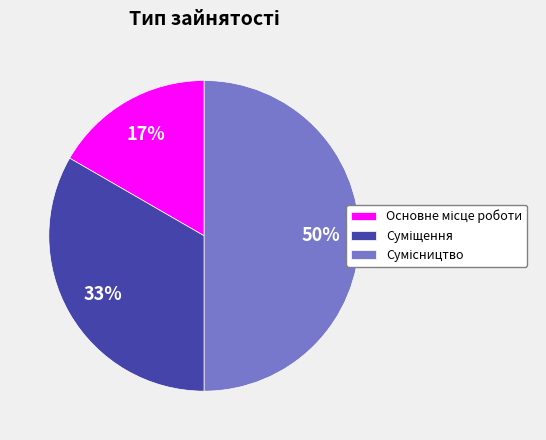

Count the number of slices in the pie.

3